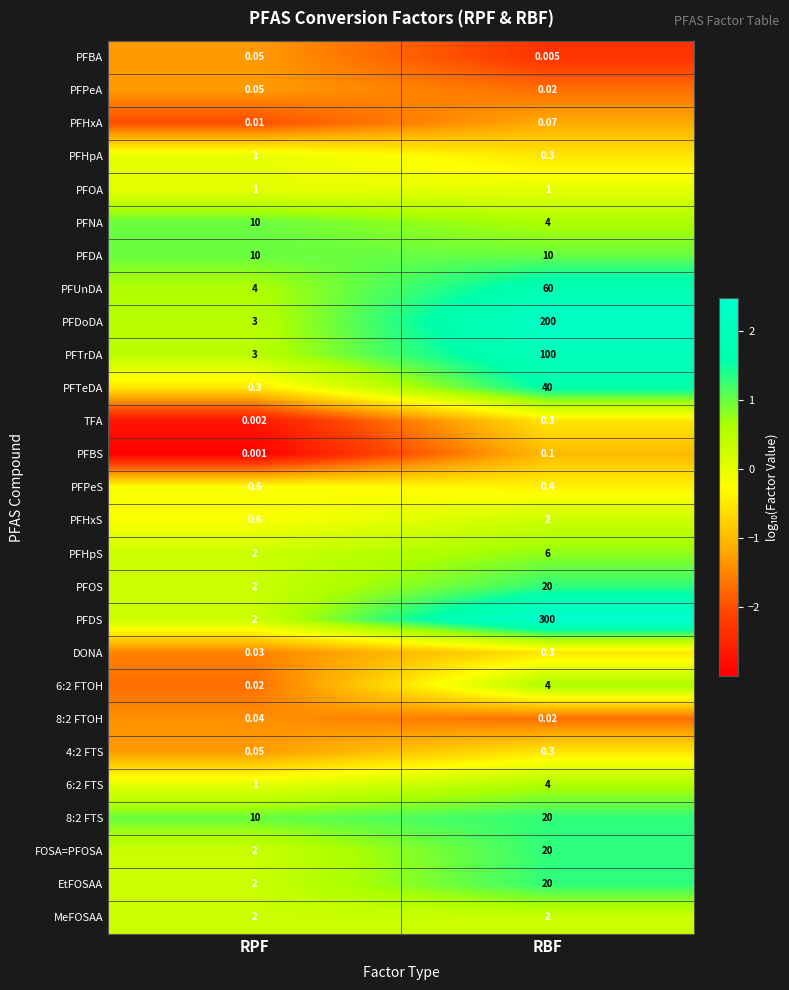

Which label corresponds to the smallest value in the chart?

RPF